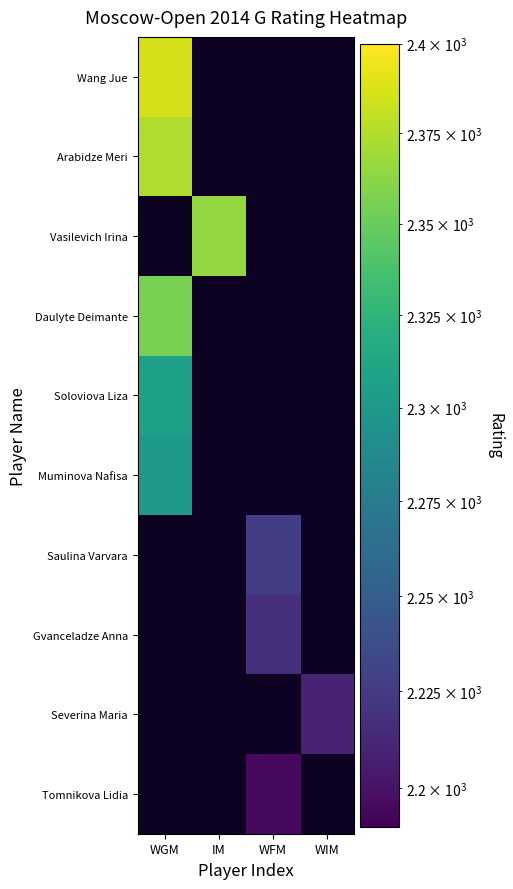

Where is Muminova Nafisa nearest to the value 2301?

WGM